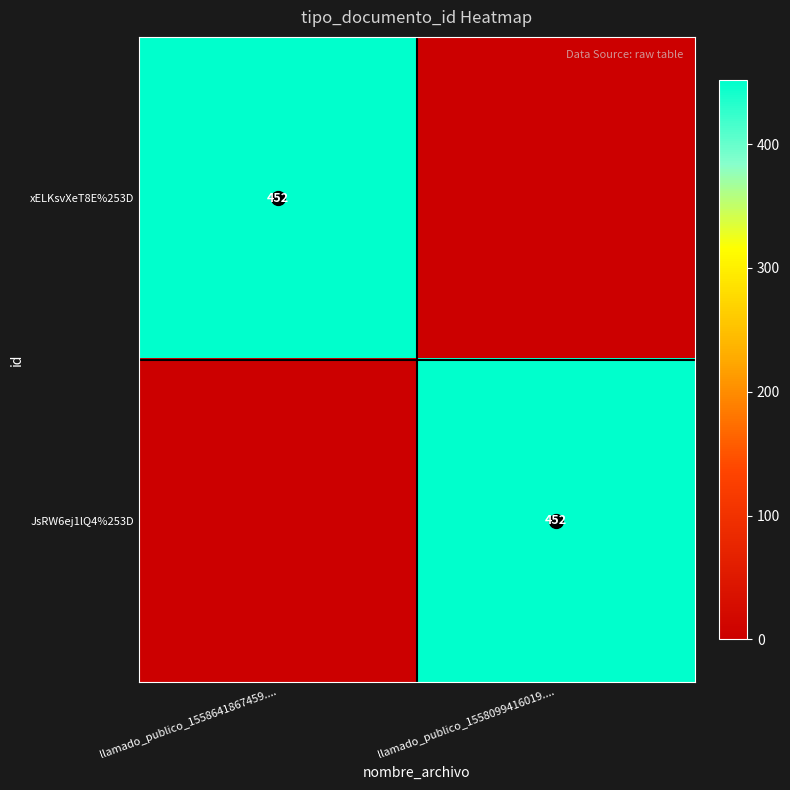

Is it true that xELKsvXeT8E%253D equals 452 at llamado_publico_1558641867459....?

True